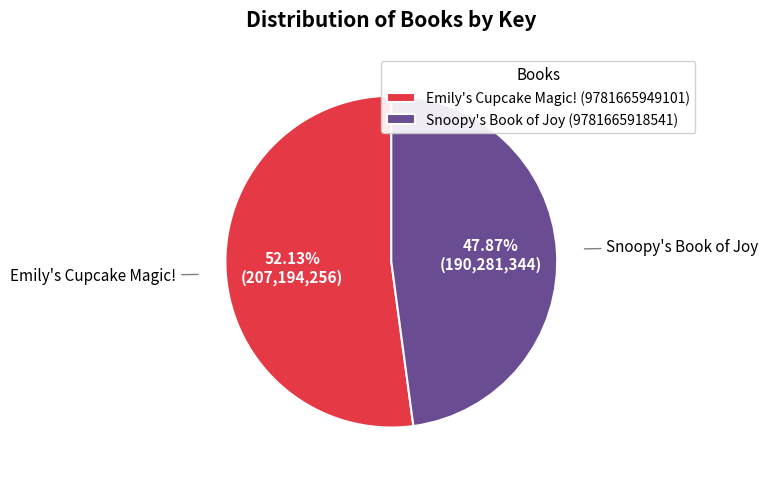

Rank the categories by value from highest to lowest.

Emily's Cupcake Magic! (9781665949101), Snoopy's Book of Joy (9781665918541)